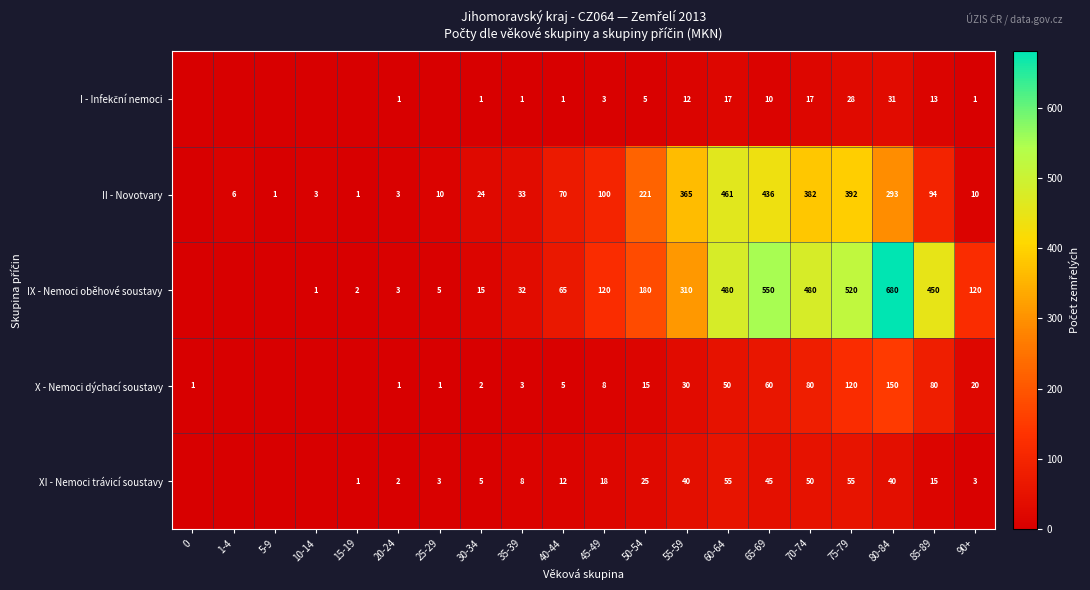

What is the total value across all series at 50-54?

446